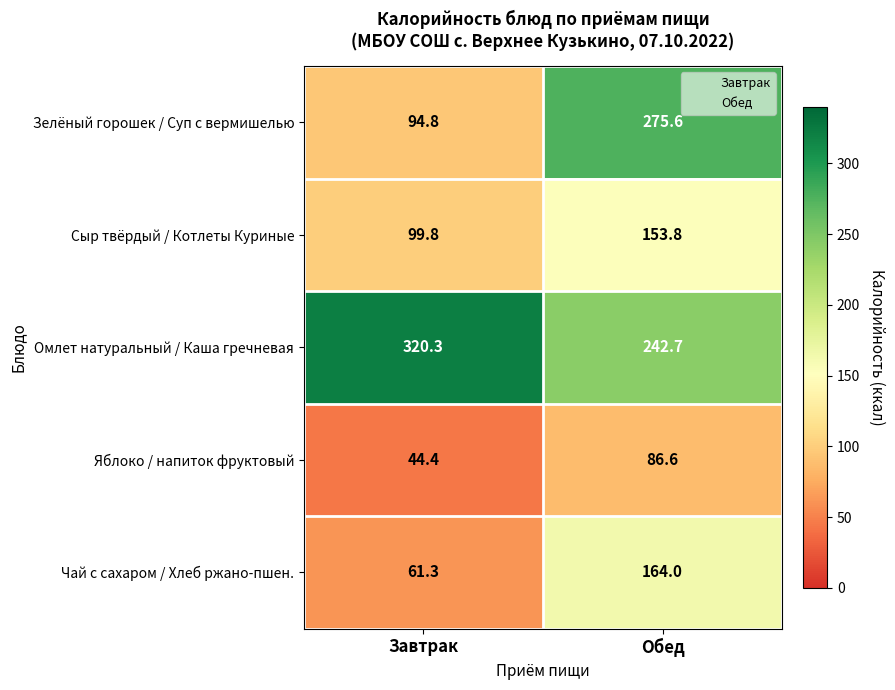

At which label is Зелёный горошек / Суп с вермишелью closest to 185?

Завтрак